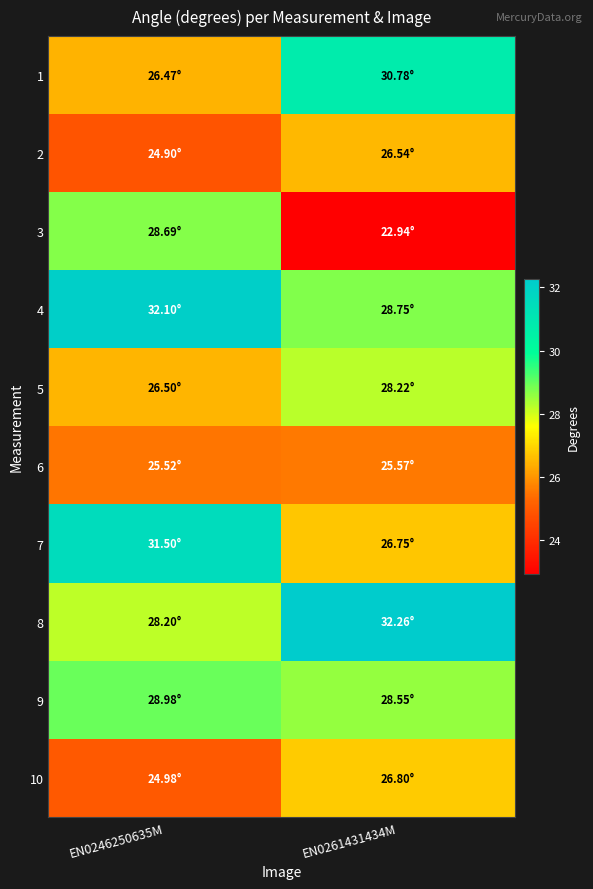

What is the difference between the highest and lowest values at EN0246250635M?

7.2